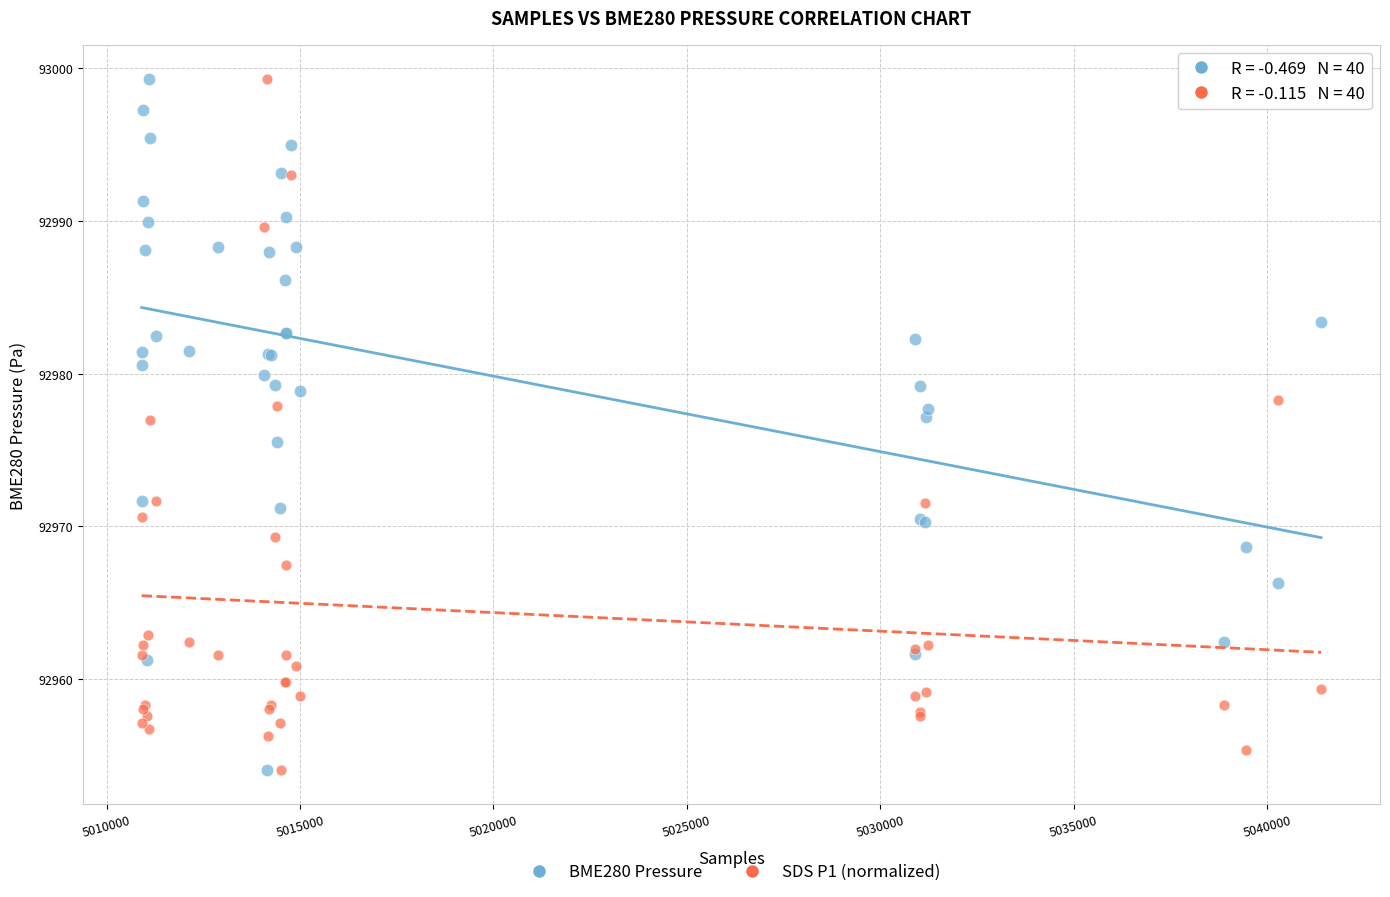

What are all the series names shown in the legend?

BME280 Pressure, SDS P1 (normalized)